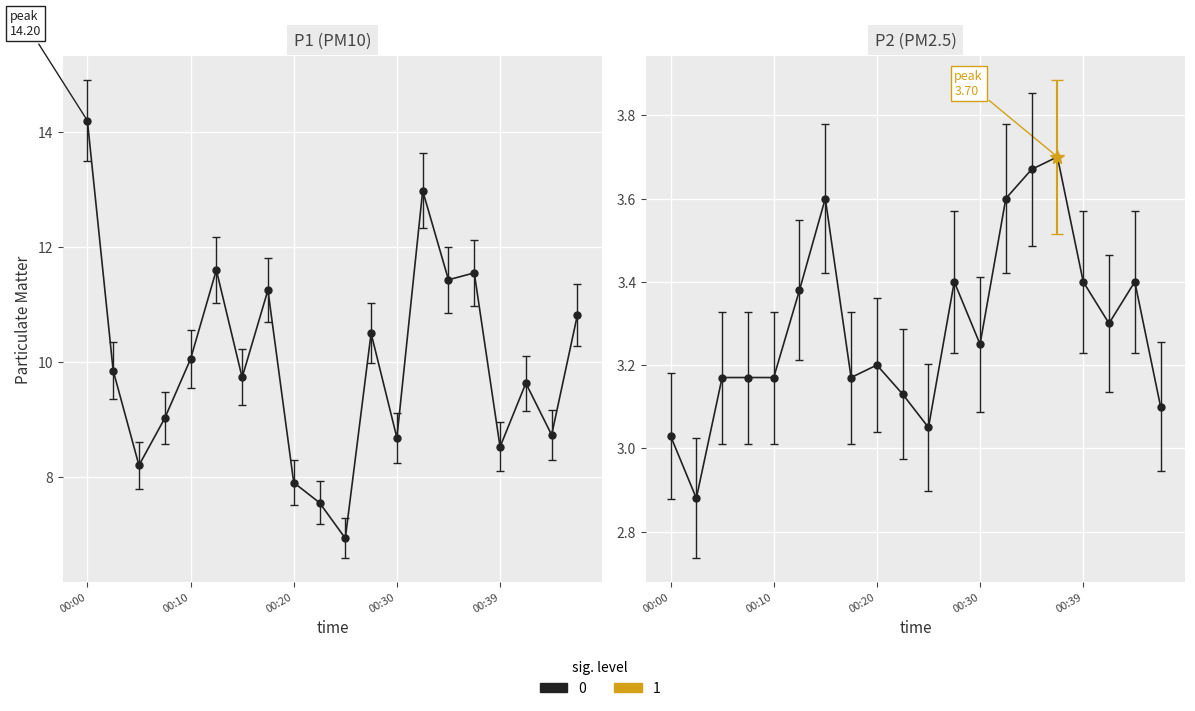

True or false: P2 and P1 cross at least once.

False